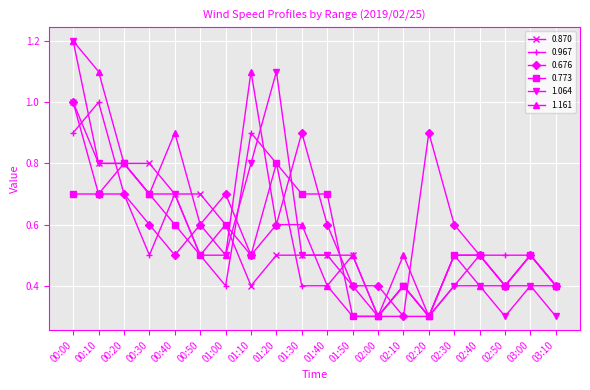

What are all the series names shown in the legend?

0.870, 0.967, 0.676, 0.773, 1.064, 1.161